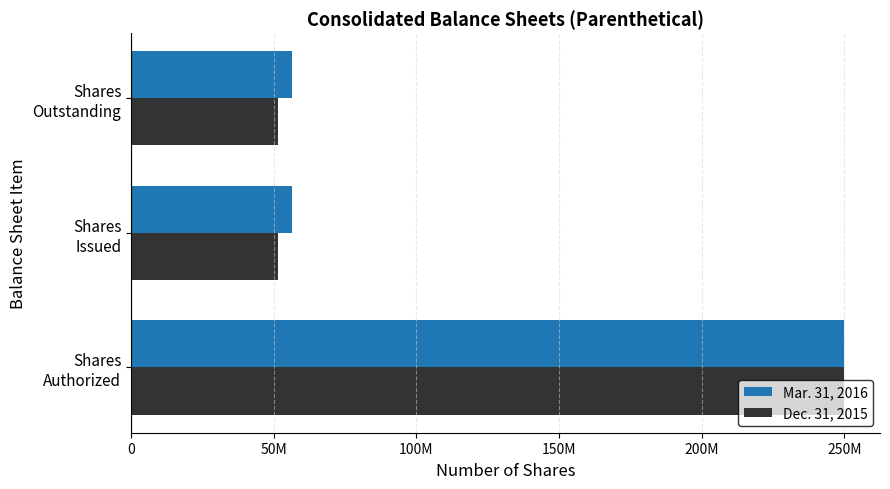

What are all the series names shown in the legend?

Mar. 31, 2016, Dec. 31, 2015